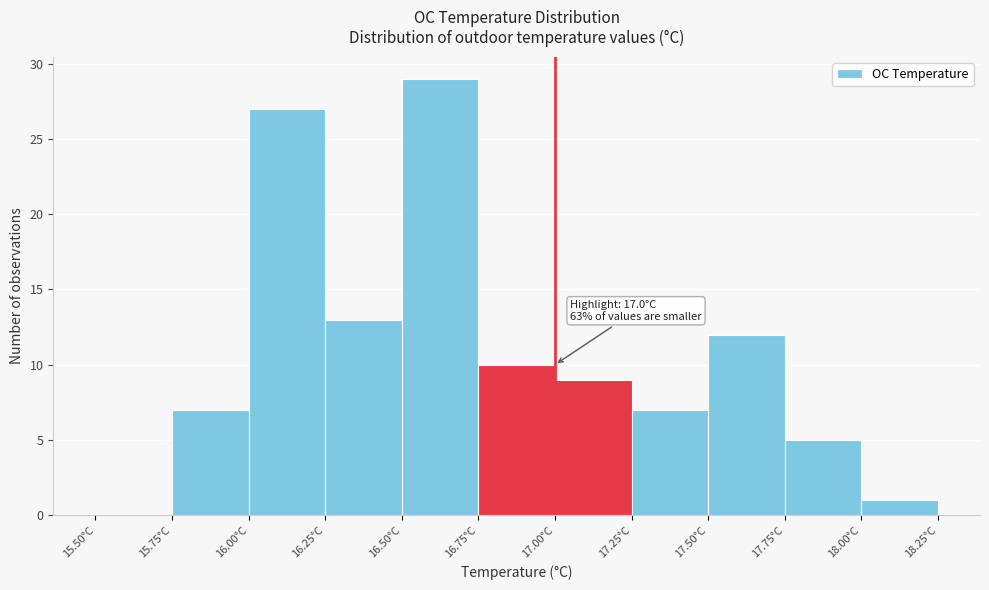

Over which range of the x-axis is the bar tallest?

16.50 to 16.75